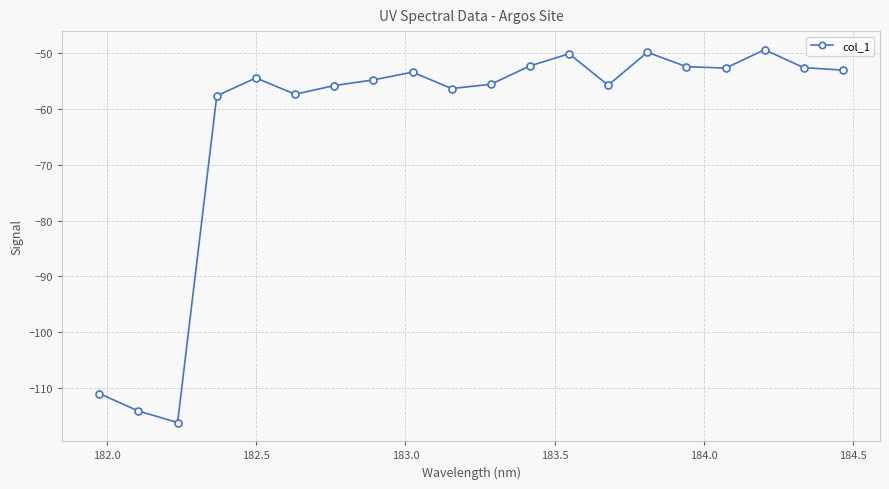

Does the chart display data point markers on the line(s)?

Yes